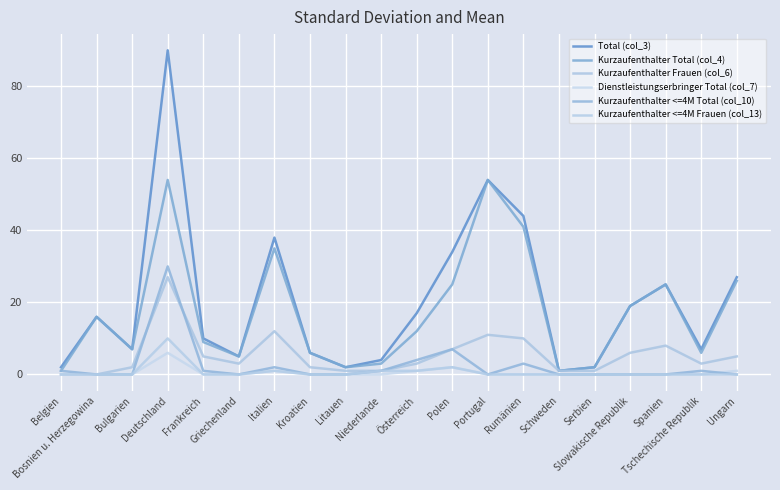

Between Deutschland and Ungarn, which is larger?

Deutschland